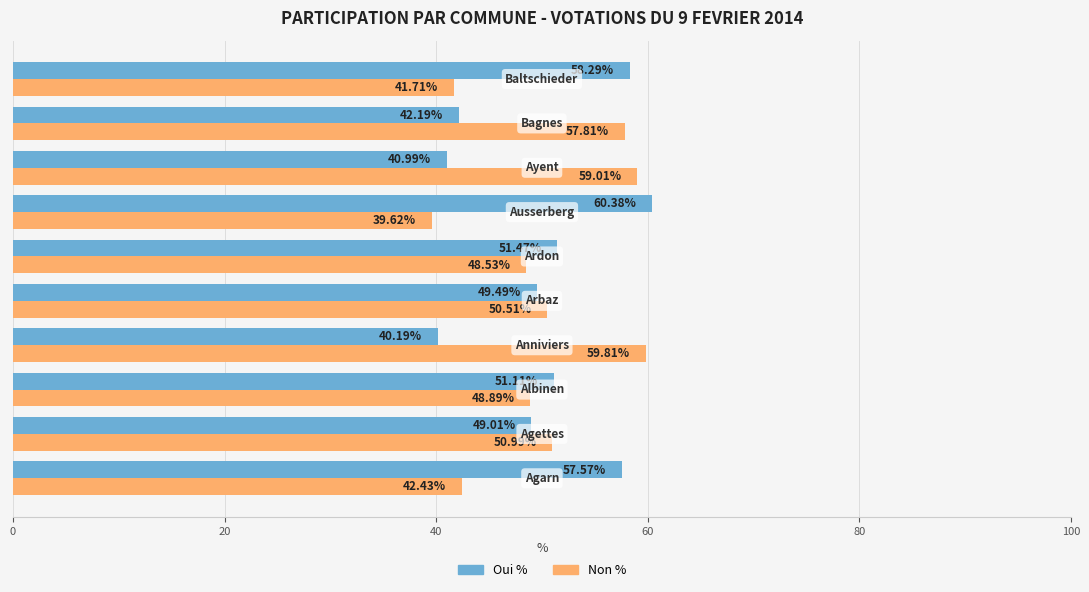

What is the difference between the second highest and minimum values in the Oui % series?

18.1